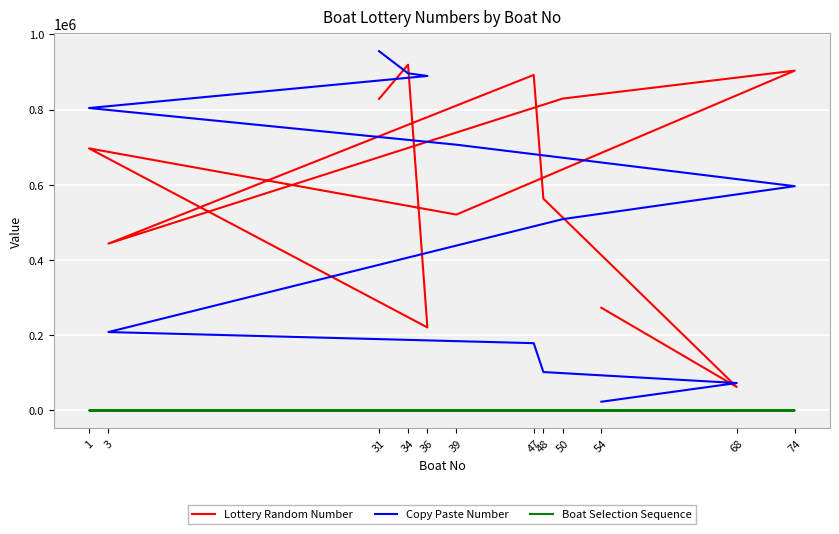

What is the difference between the maximum and minimum values in the Boat Selection Sequence series?

11